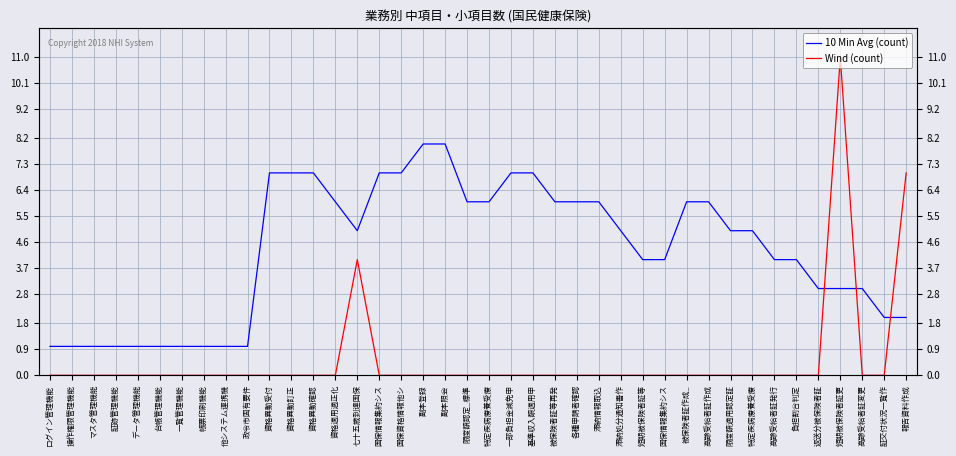

At how many categories does at least one series exceed 1?

30